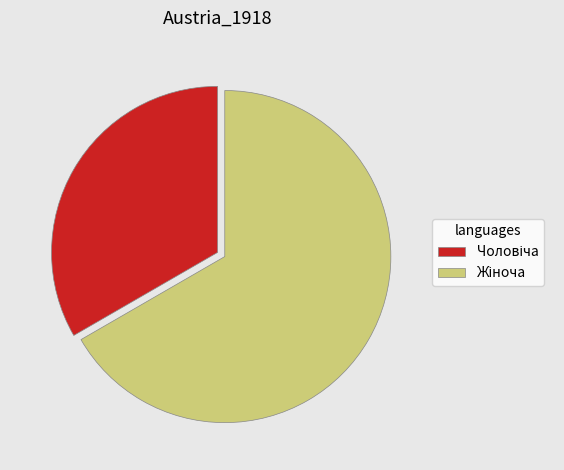

Does any single category account for the majority?

Yes